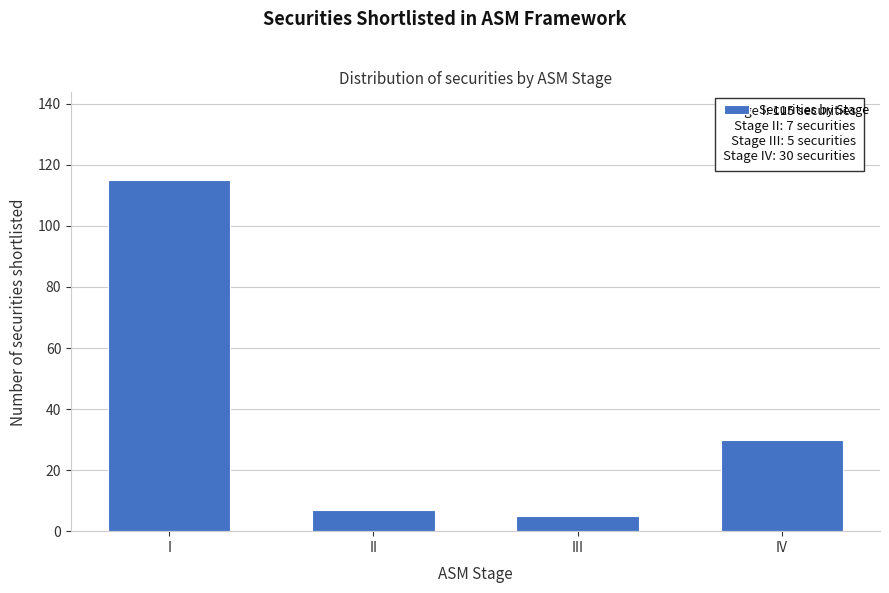

Reading left to right, what are all the values shown in this chart?

I=115	II=7	III=5	IV=30